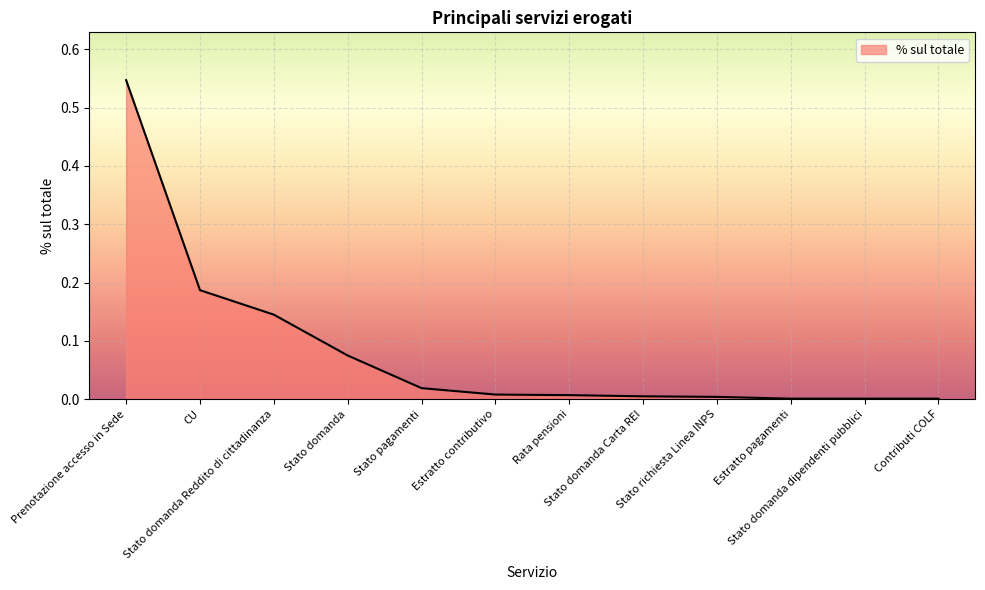

What is the label of the 9th point from the left?

Stato richiesta Linea INPS